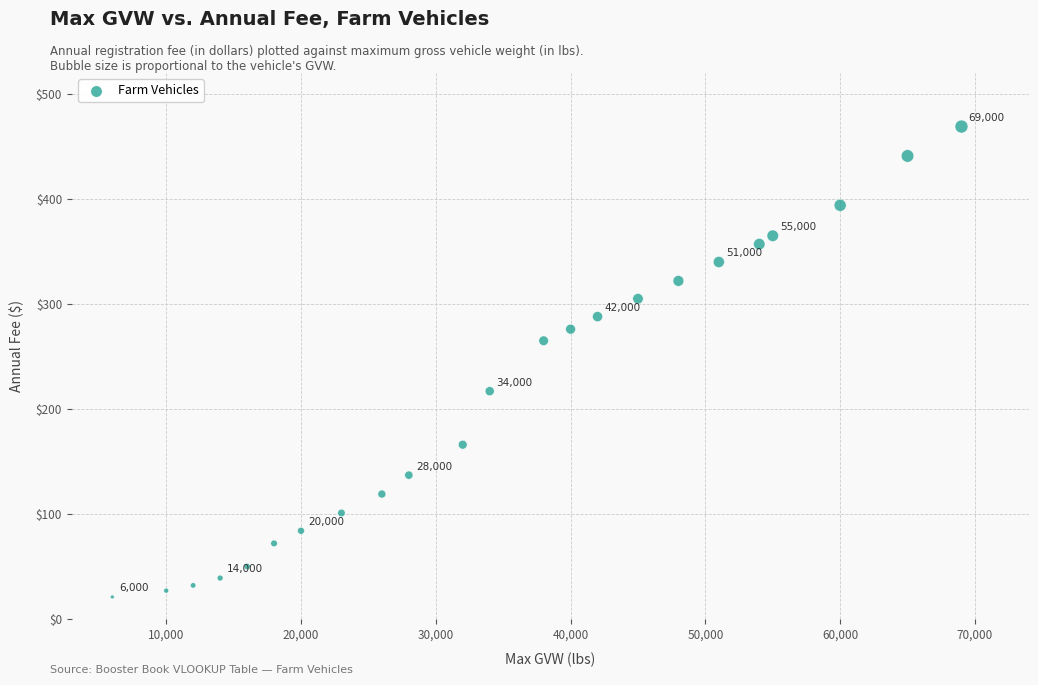

What is the range of X values (max minus min)?

63000